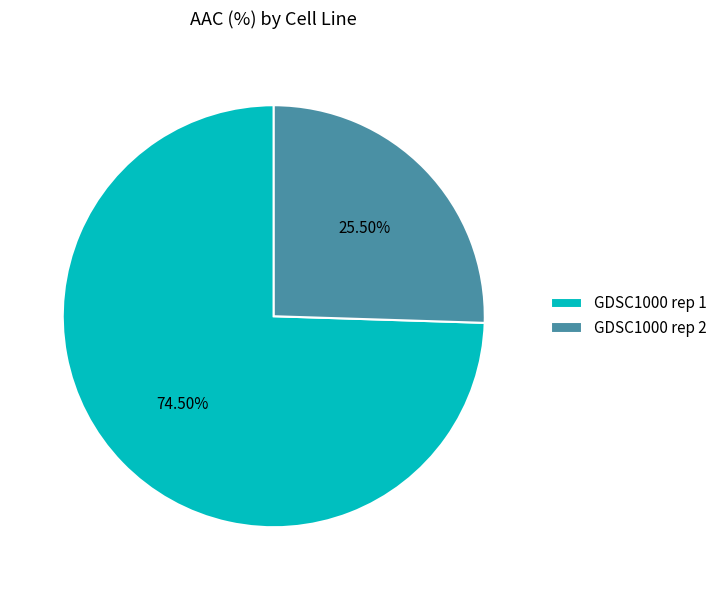

To the nearest percent, what is the difference between the largest and smallest slice percentages?

49%